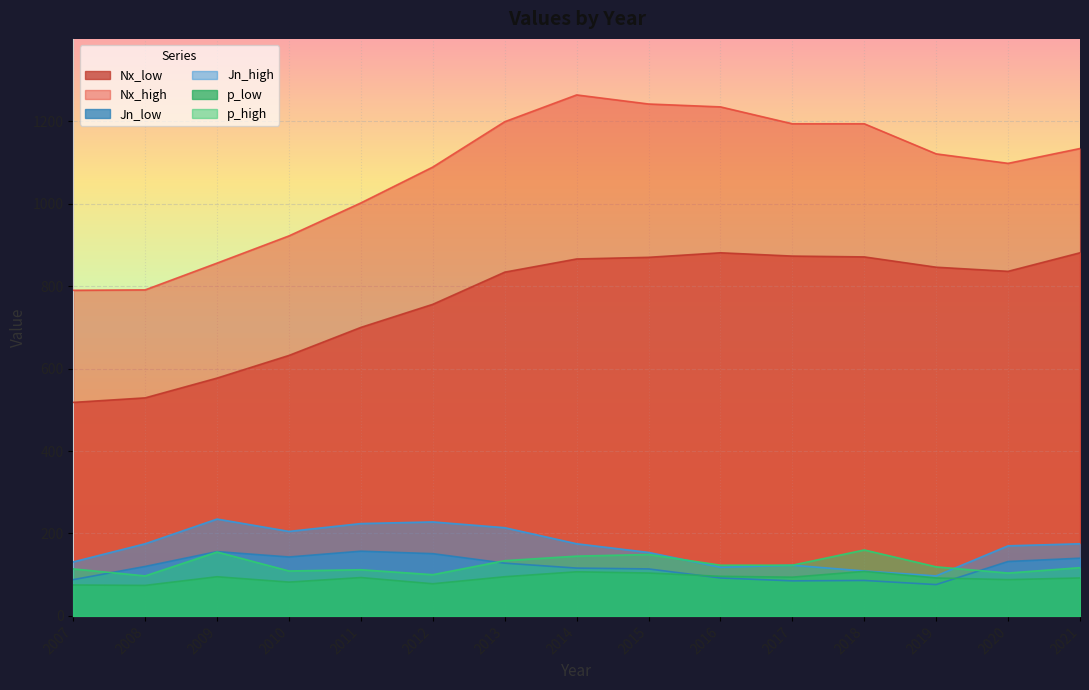

What is the value of the p_high point at the 10th from the left?

123